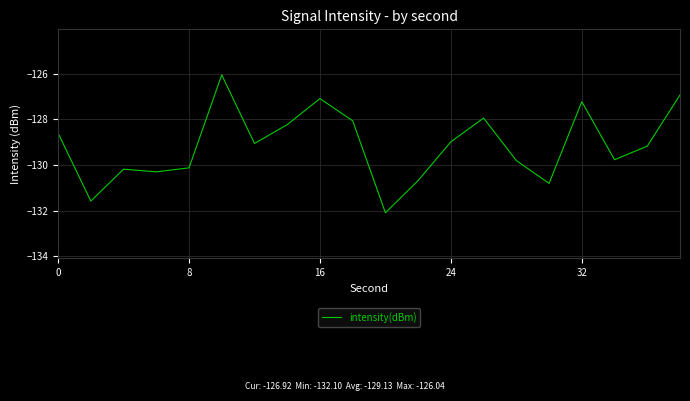

How many categories are shown in the chart?

20